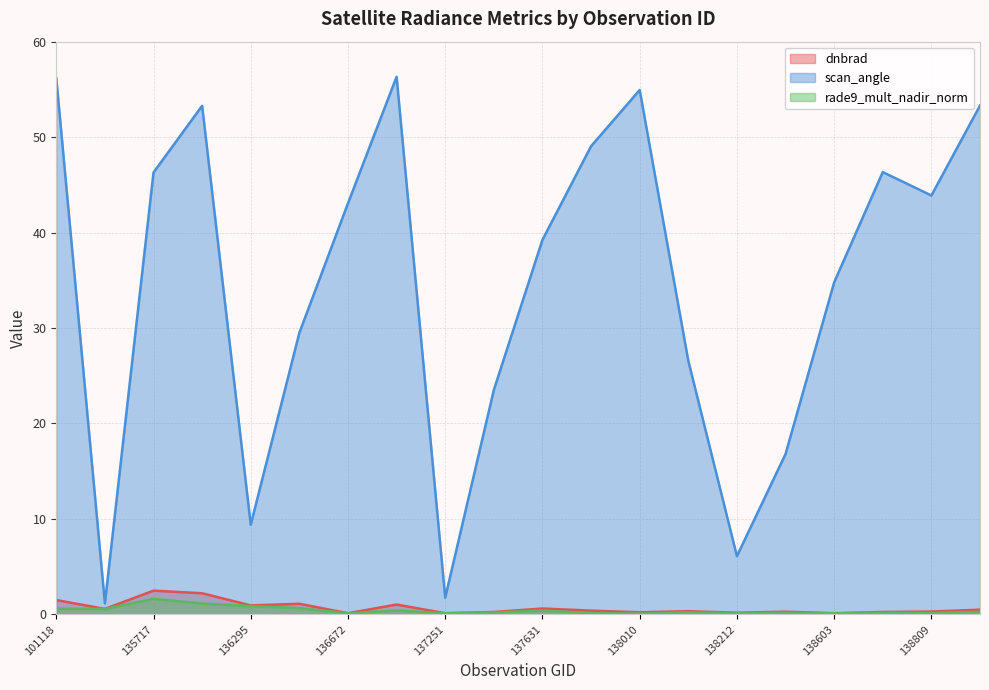

What is the minimum value for scan_angle?

1.2